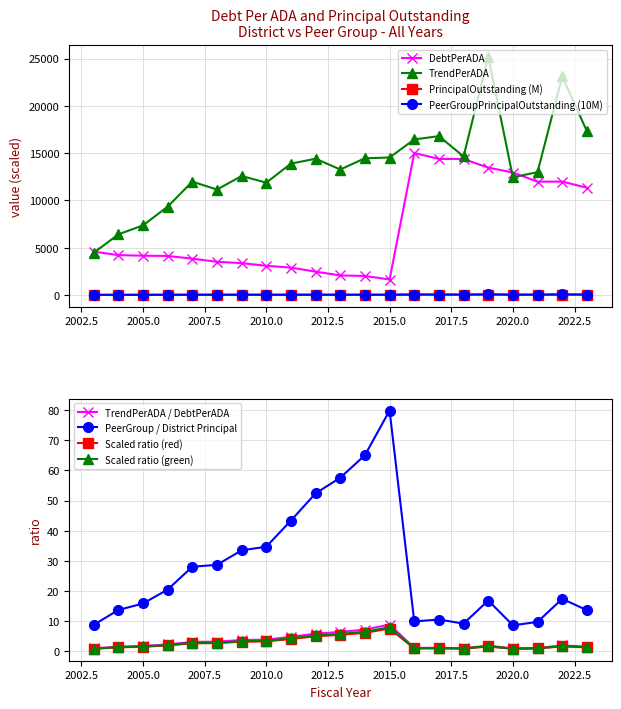

Which has a higher value, 2022 or 2006?

2022